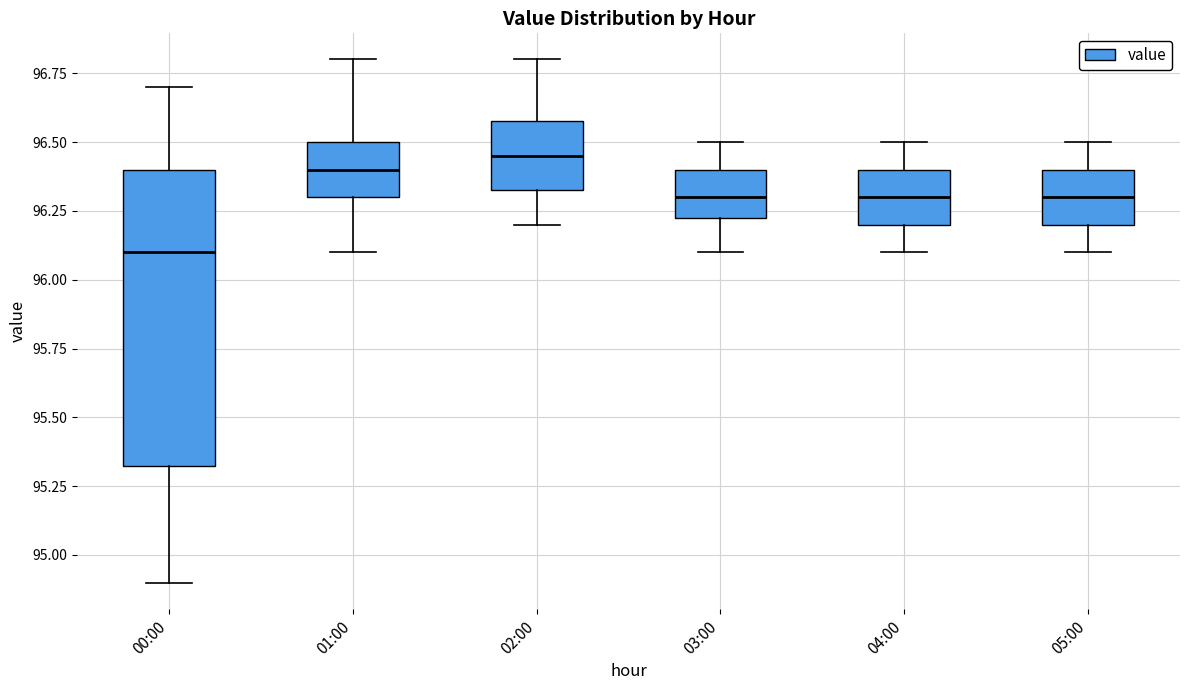

Where is the lower edge of the box for 00:00 on the y-axis? The values are not printed on the chart, so give them approximately, as read against the axis.

95.35